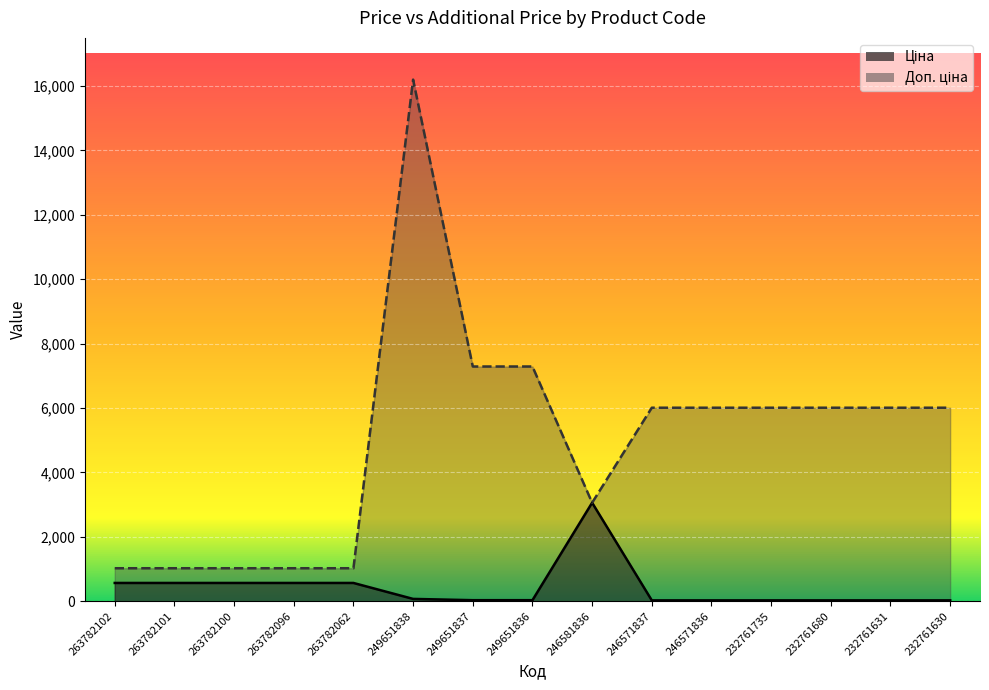

Reading left to right, what are all the values shown in this chart?

Ціна: 567.7	567.7	567.7	567.7	567.7	72.0	32.4	32.4	3059.7	26.7	26.7	26.7	26.7	26.7	26.7
Доп. ціна: 1024.5	1024.5	1024.5	1024.5	1024.5	16200.0	7290.0	7290.0	3060.0	6010.0	6010.0	6010.0	6010.0	6010.0	6010.0